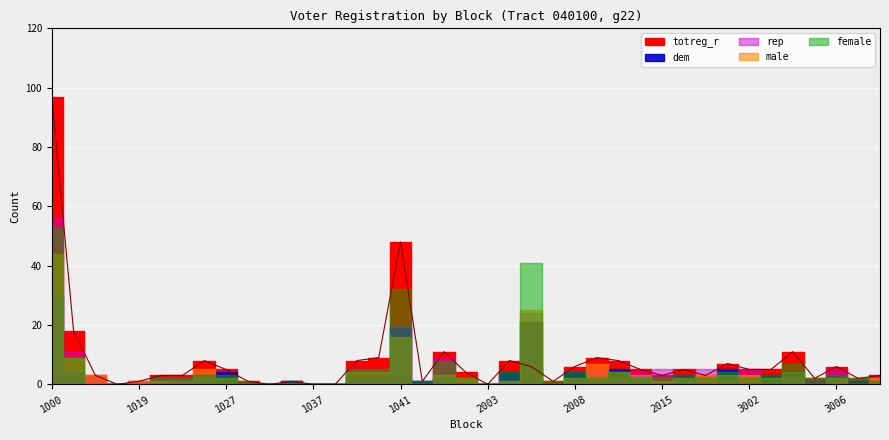

Does the chart display data point markers on the line(s)?

No